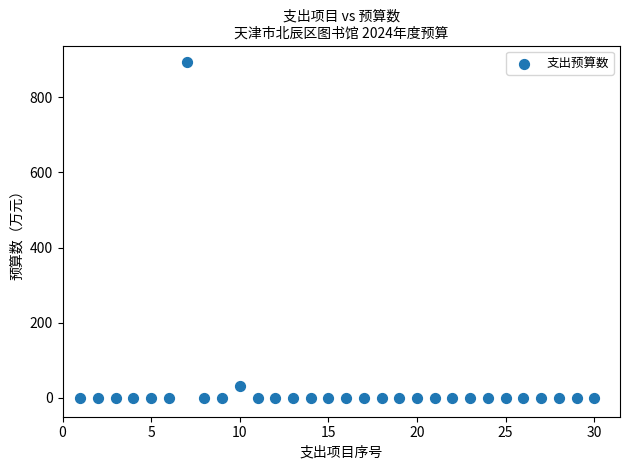

What is the range of Y values (max minus min)?

892.5